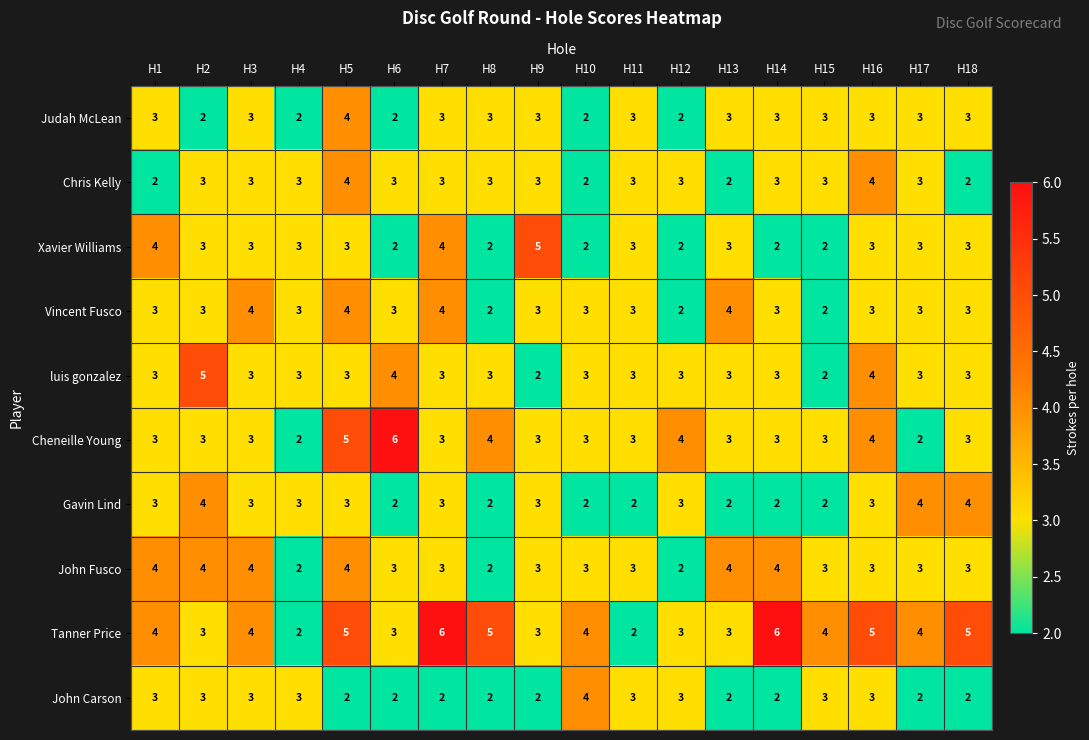

Is it true that Cheneille Young equals 4 at H3?

False